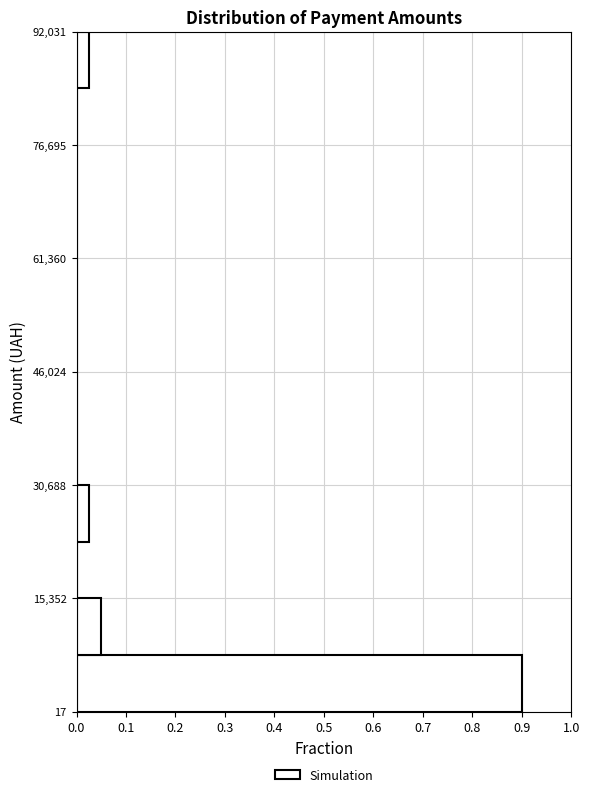

Around what value on the y-axis is the longest bar? Give the approximate position of its centre, as read against the axis.

4000